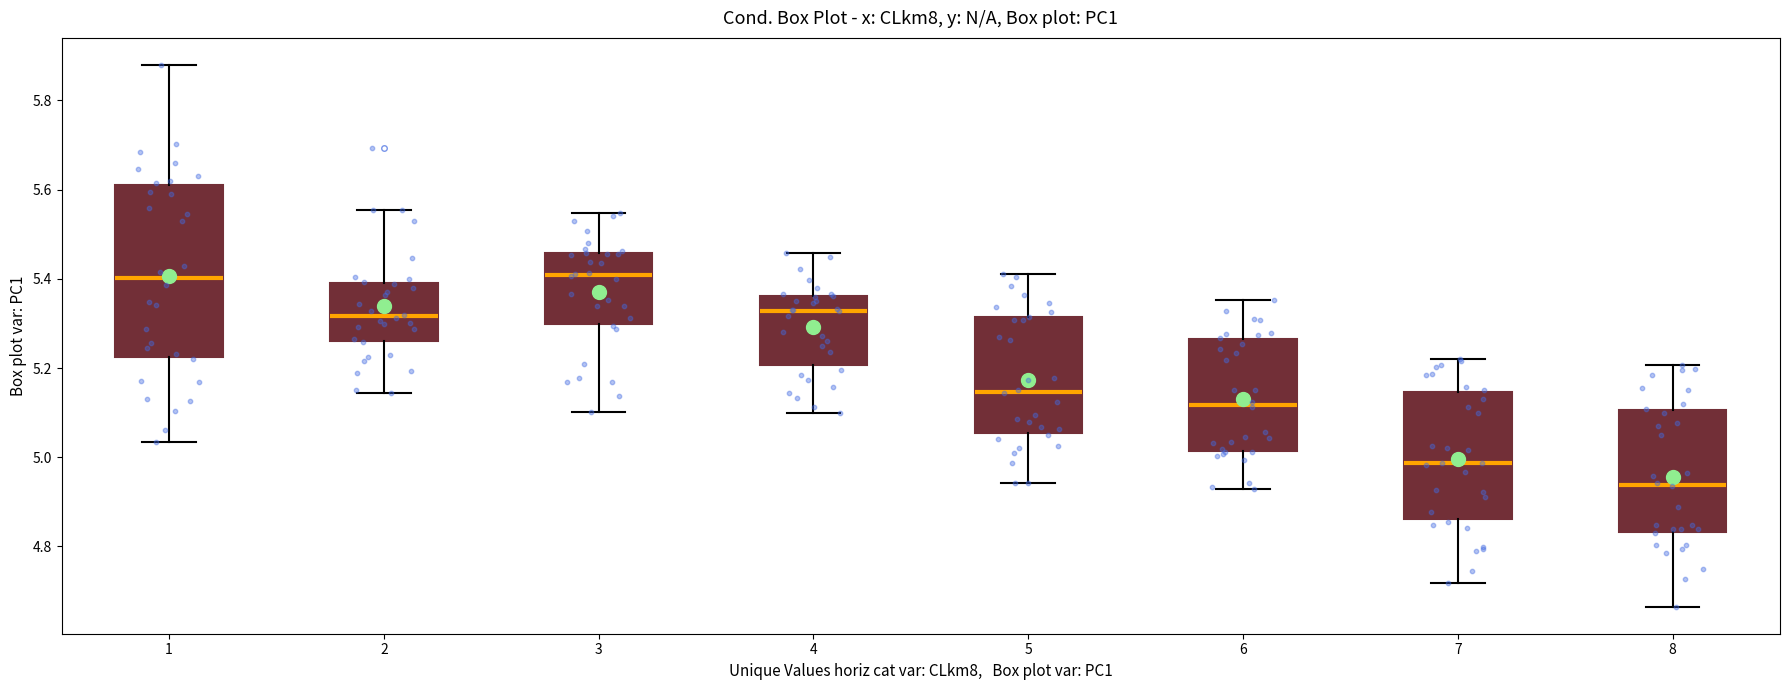

Reading left to right, transcribe this box plot: for each box, give where its median line is, the range the box spans, and where its two whiskers end, as read against the y-axis. The values are not printed on the chart, so give them approximately, as read against the axis.

1: median 5.40, box 5.22 to 5.62, whiskers 5.04 to 5.88
2: median 5.32, box 5.26 to 5.40, whiskers 5.14 to 5.56
3: median 5.40, box 5.30 to 5.46, whiskers 5.10 to 5.54
4: median 5.32, box 5.20 to 5.36, whiskers 5.10 to 5.46
5: median 5.14, box 5.06 to 5.32, whiskers 4.94 to 5.42
6: median 5.12, box 5.02 to 5.26, whiskers 4.92 to 5.36
7: median 4.98, box 4.86 to 5.14, whiskers 4.72 to 5.22
8: median 4.94, box 4.84 to 5.10, whiskers 4.66 to 5.20